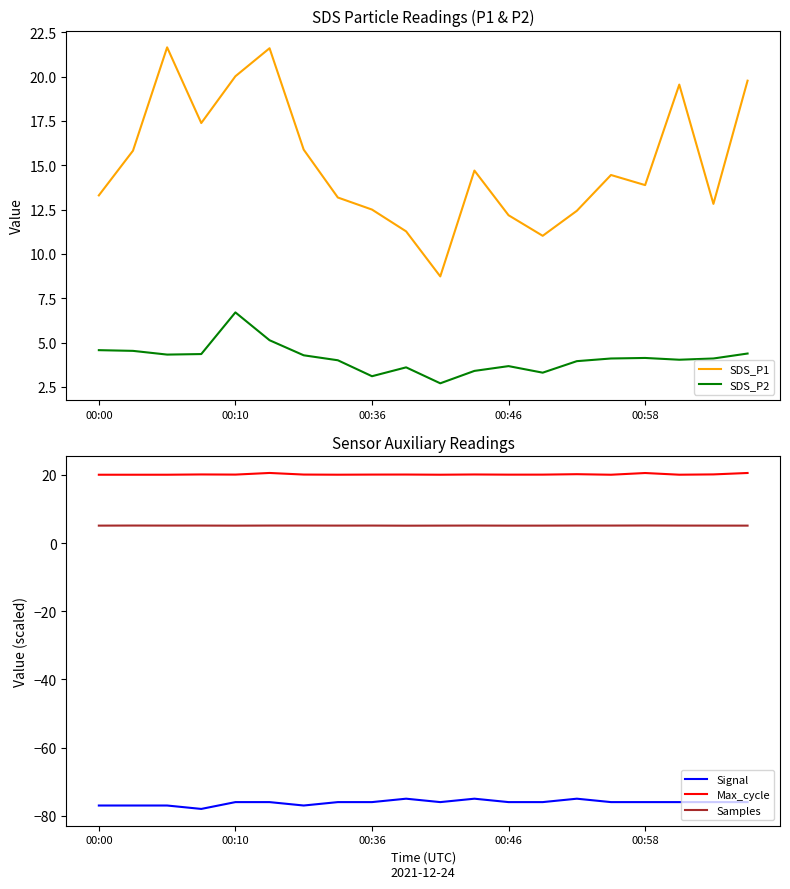

What is the value of the Max_cycle point at the 12th from the left?

20.1